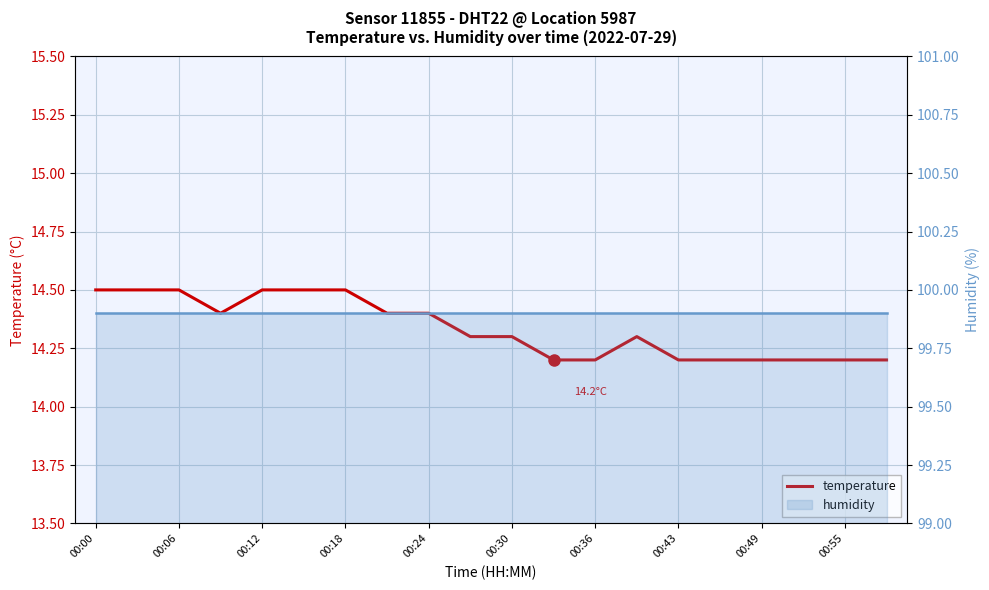

True or false: temperature and humidity cross at least once.

False